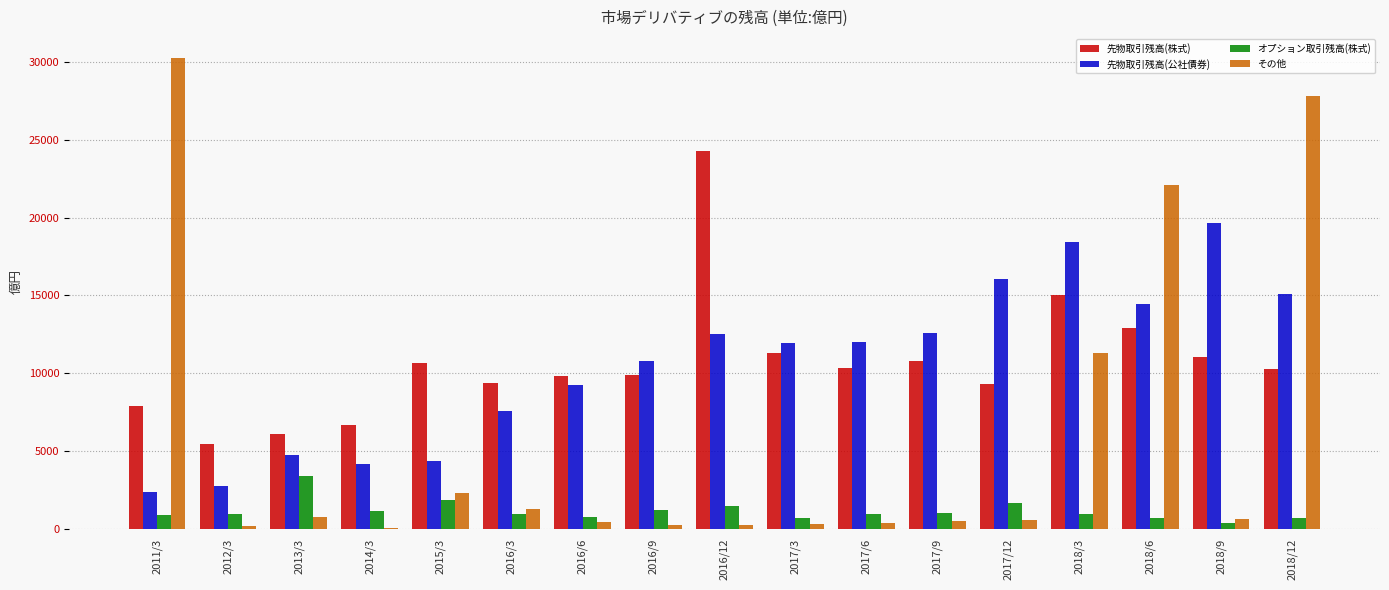

True or false: その他 has a value of 222.9 at 2016/9.

True